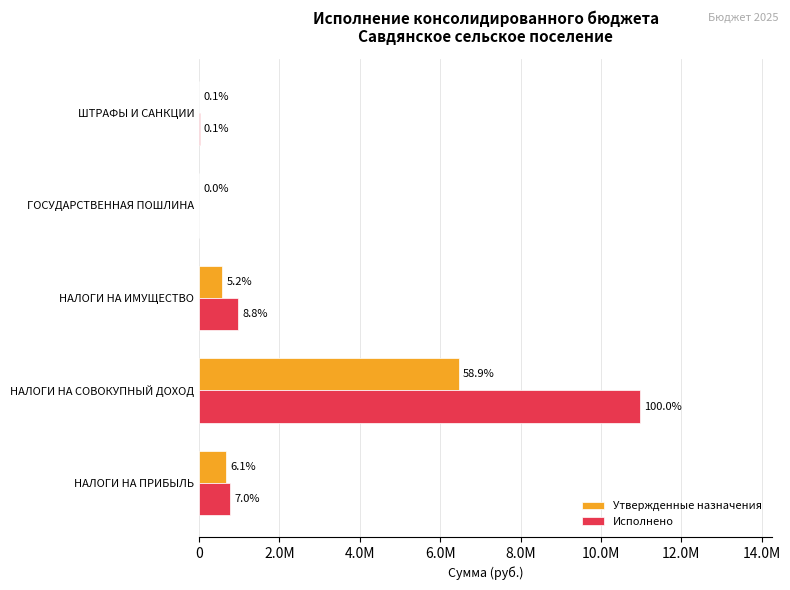

What are all the series names shown in the legend?

Утвержденные назначения, Исполнено